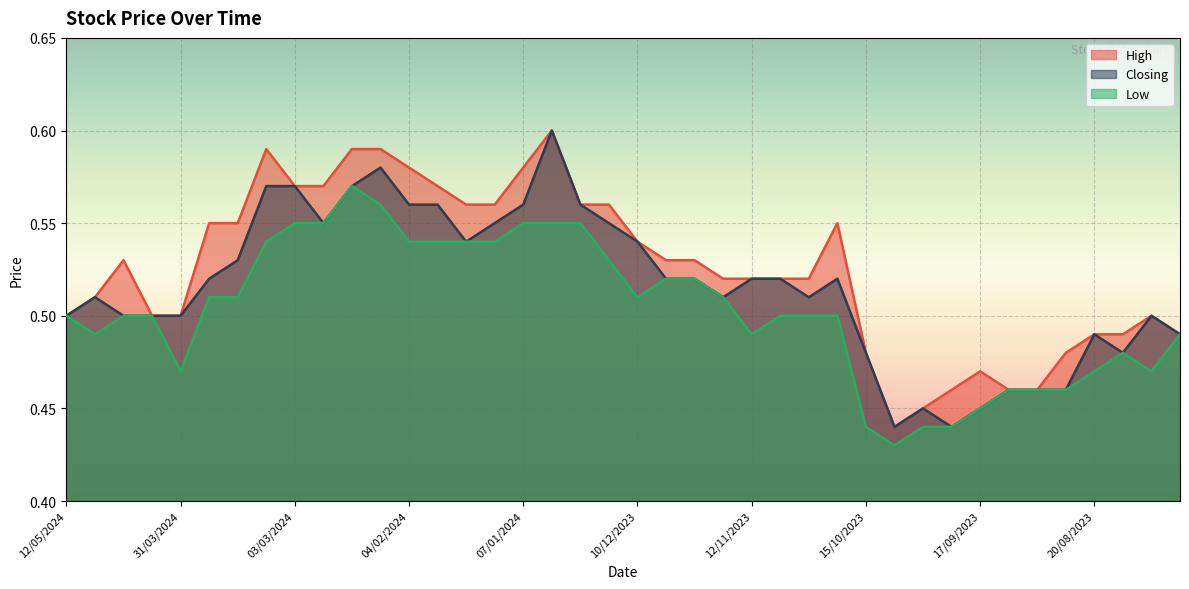

How many lines are shown in the chart?

3